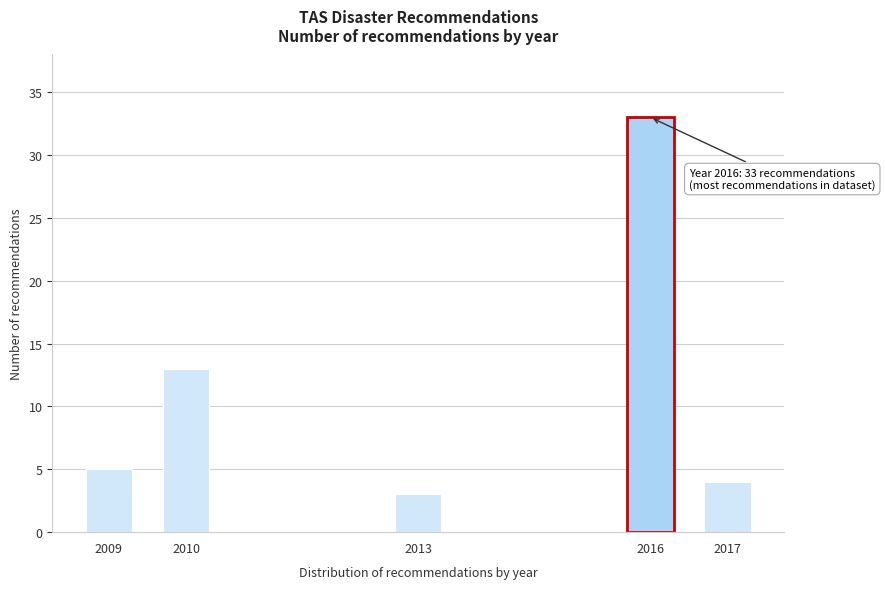

Reading left to right, transcribe all the data shown in this chart.

5	13	3	33	4